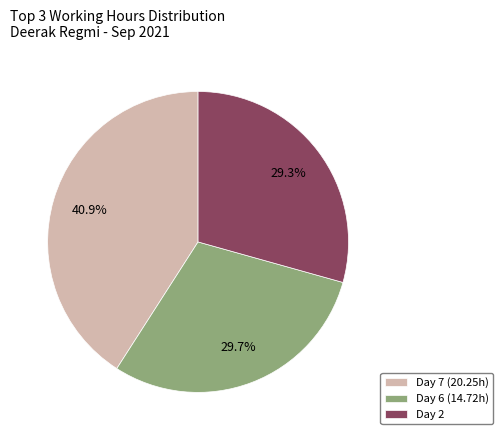

Approximately how many times larger is the value at Day 2 compared to Day 7 (20.25h)?

0.7